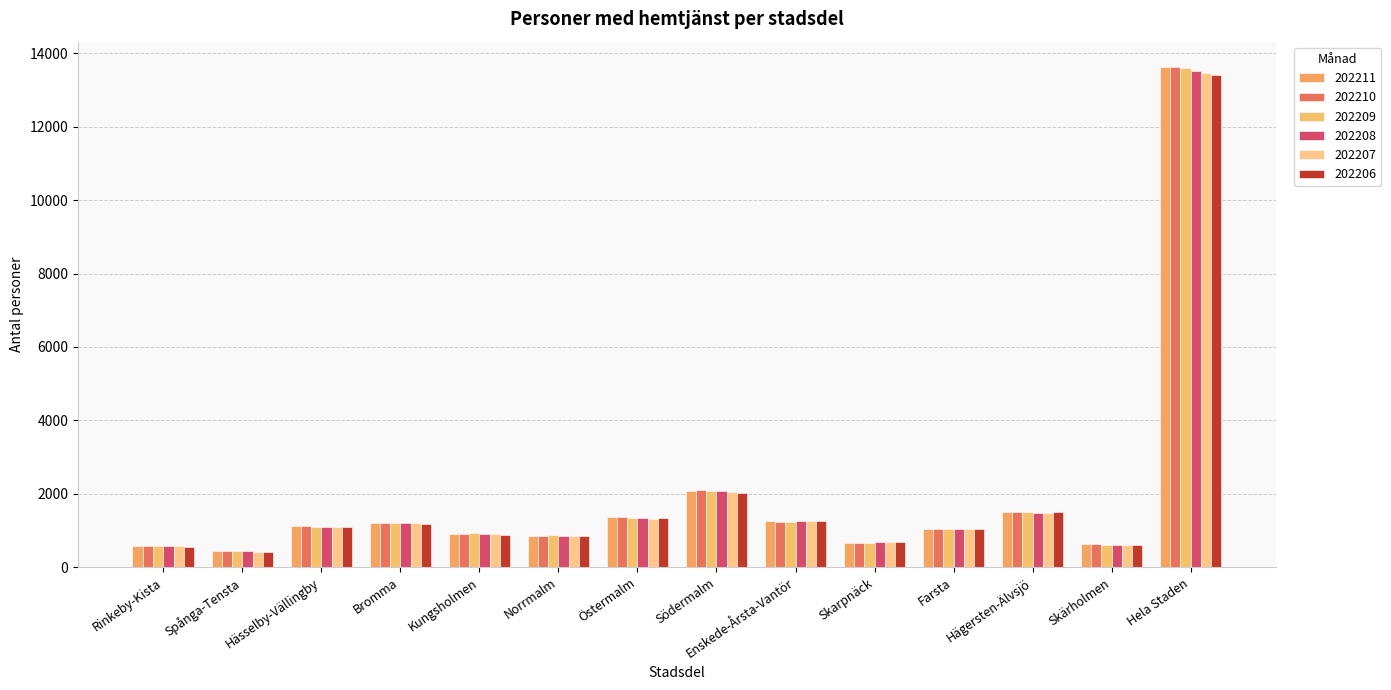

The value of 202208 at Spånga-Tensta is 431. True or false?

True